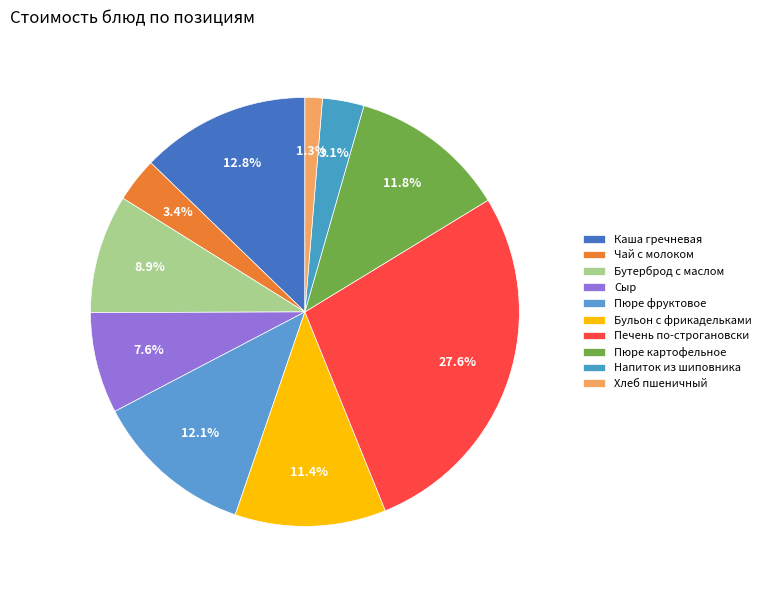

To the nearest percent, what portion does Бутерброд с маслом represent?

9%